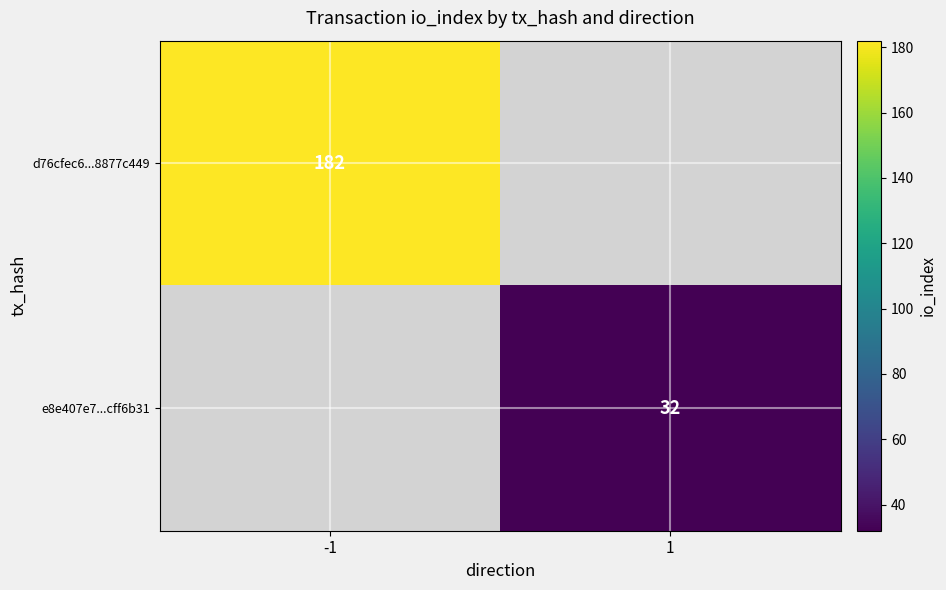

True or false: e8e407e7...cff6b31 has a value of 22 at 1.

False